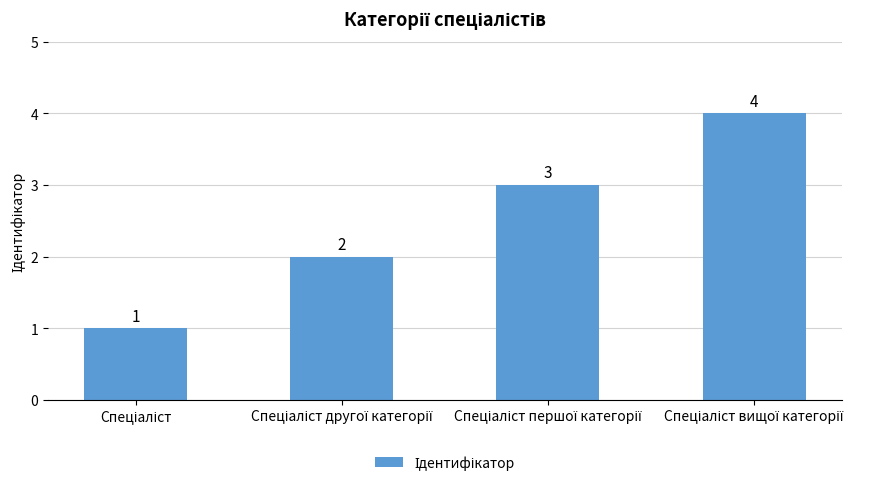

What is the greatest value displayed?

4